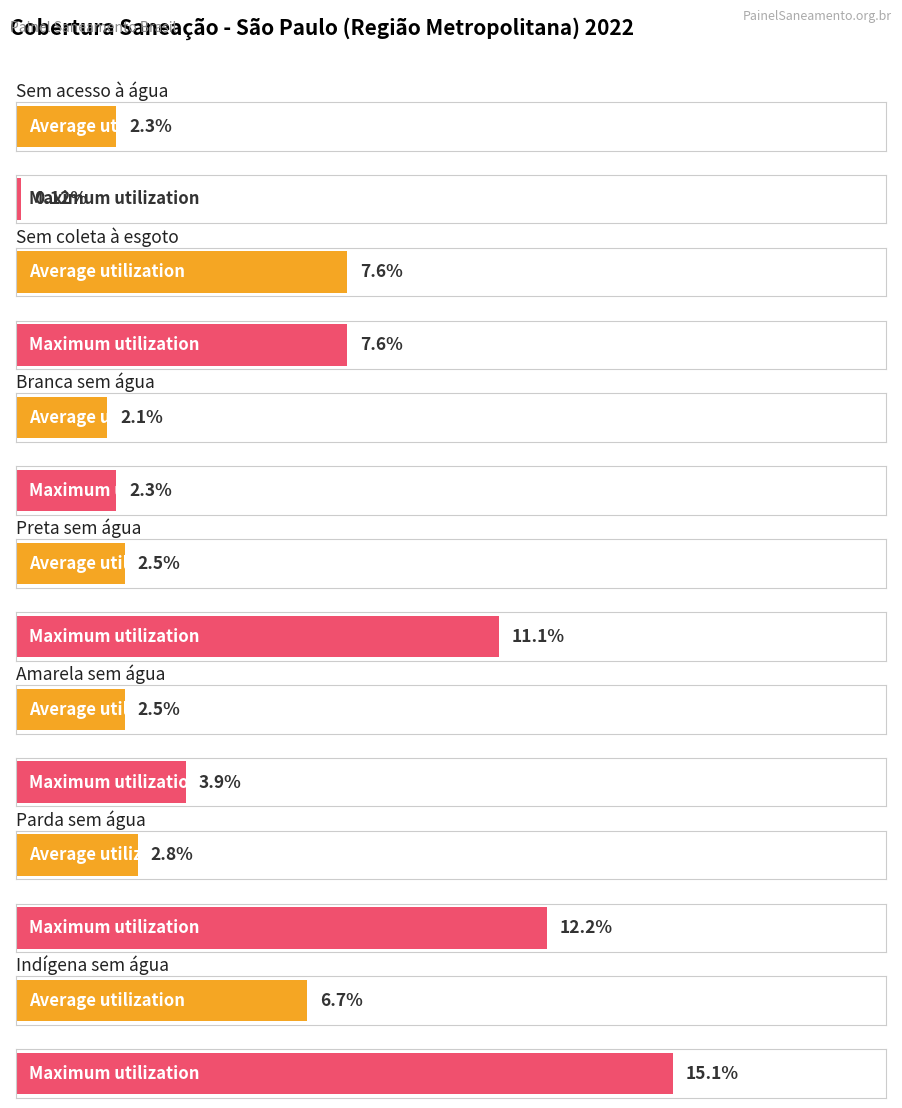

Reading left to right, list all the values displayed in this chart.

Average utilization: 2.3	7.6	2.1	2.5	2.5	2.8	6.7
Maximum utilization: 0.1	7.6	2.3	11.1	3.9	12.2	15.1